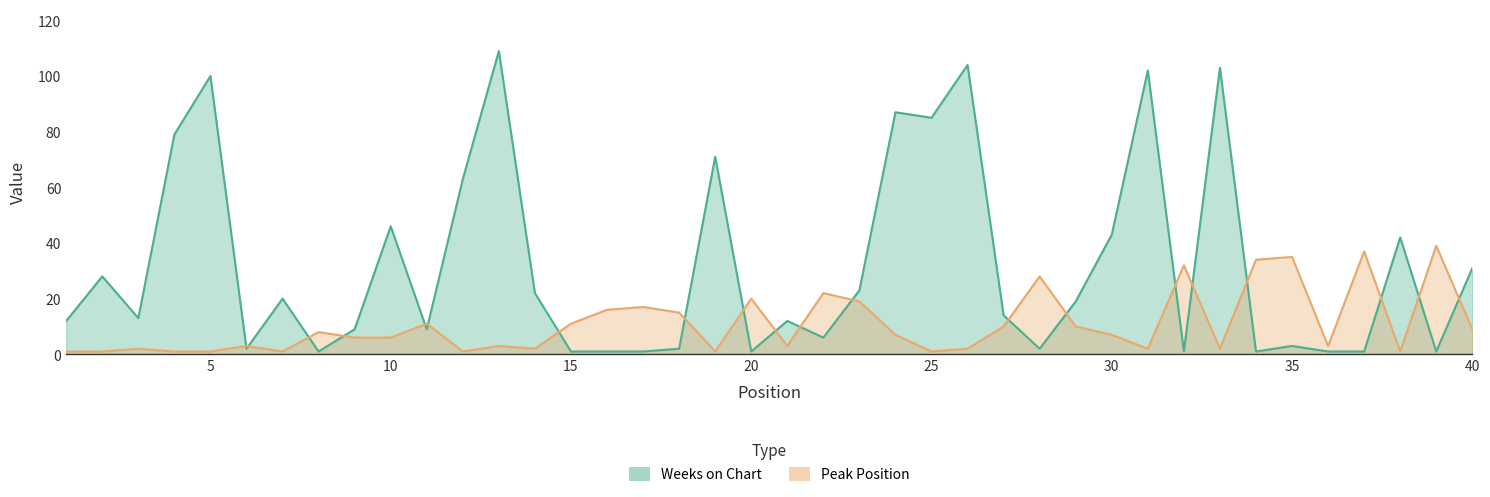

How many interior local valleys does the Weeks on Chart series have?

11